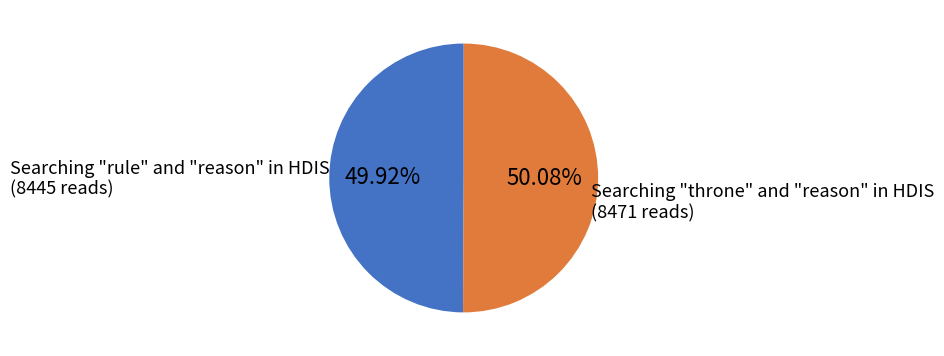

How many slices are in this pie chart?

2